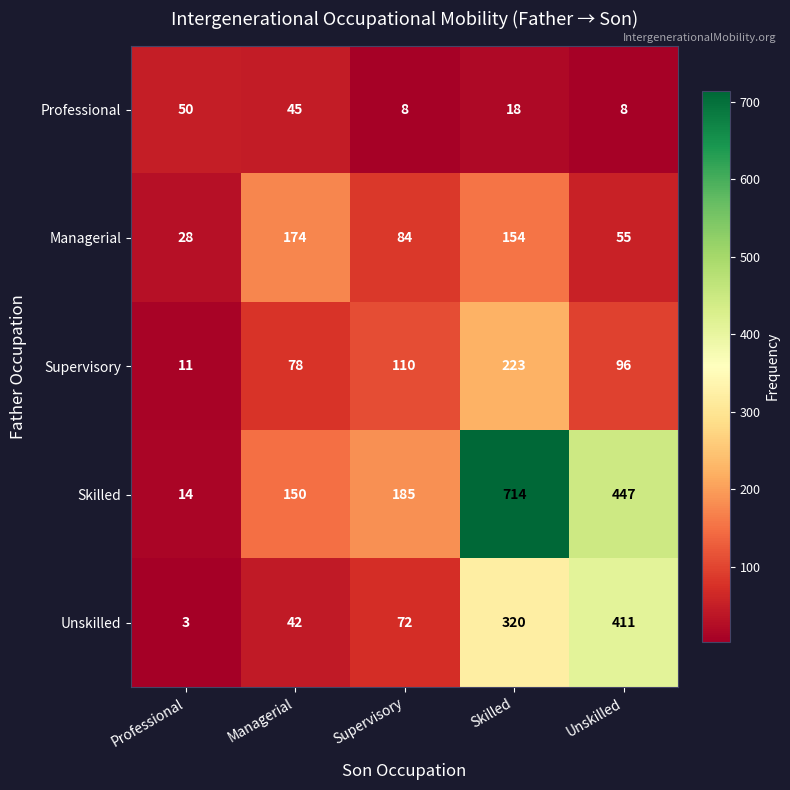

What is the maximum value shown in the chart?

714